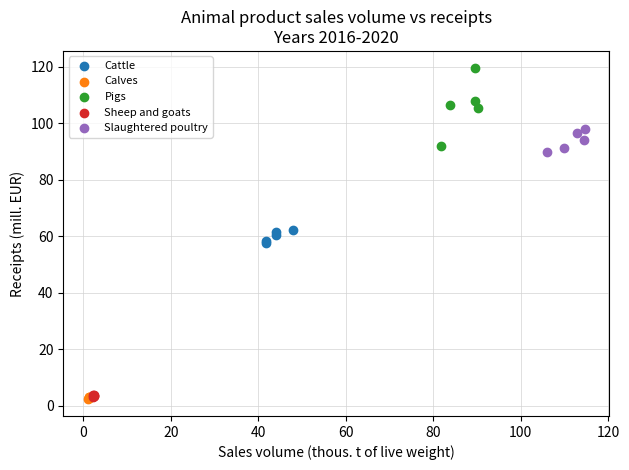

Which series has the widest spread of Y values?

Pigs